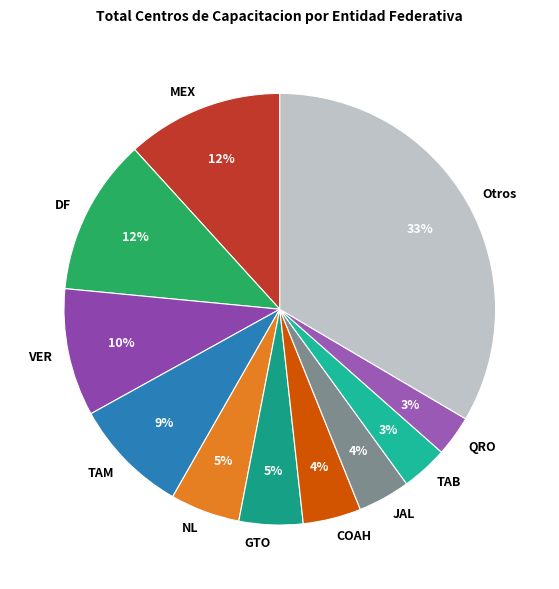

Between QRO and JAL, which is larger?

JAL